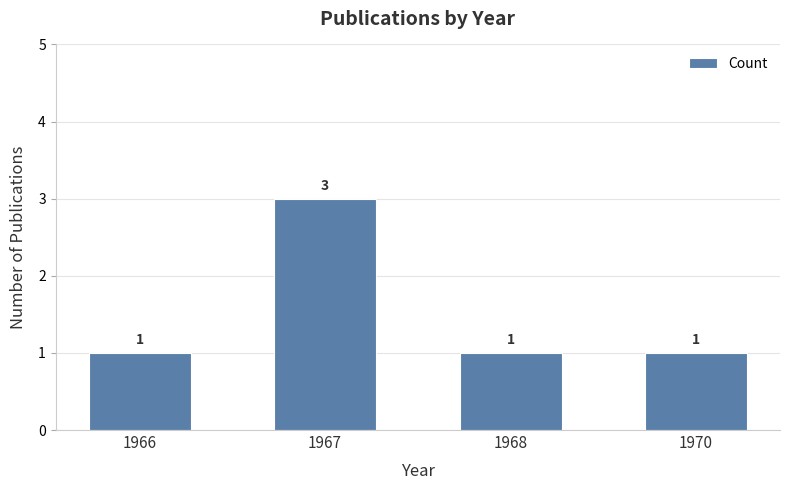

What is the value of the 4th bar from the left?

1